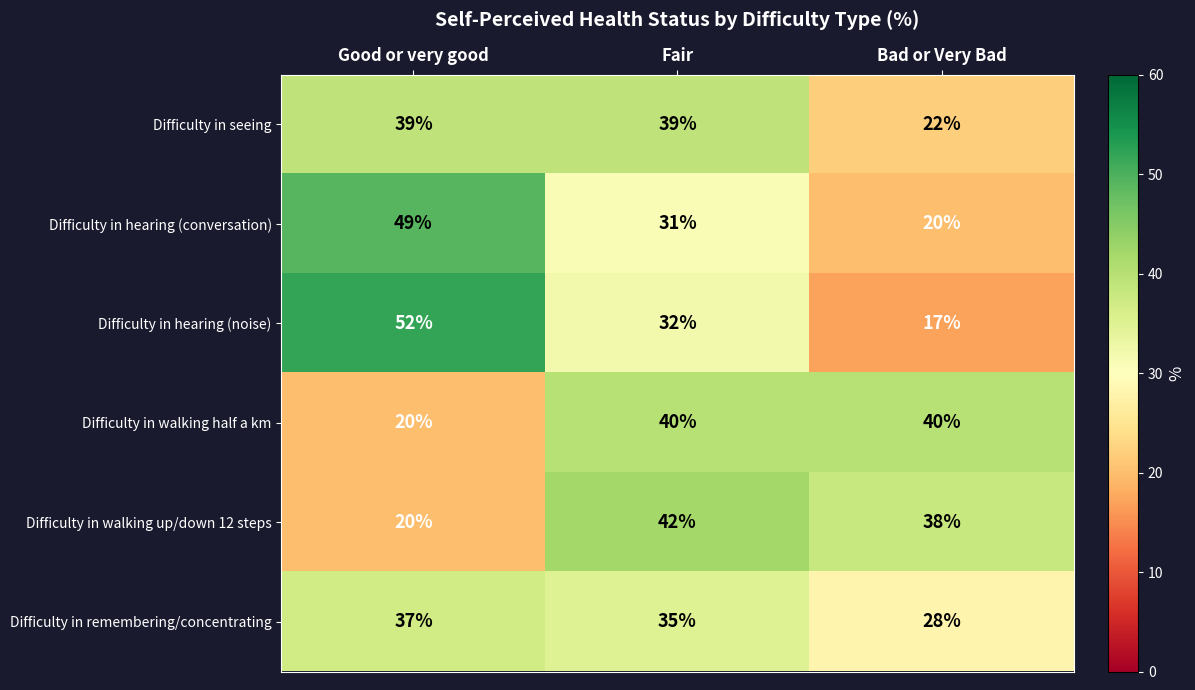

List the series in order of their peak value, highest first.

Difficulty in hearing (noise), Difficulty in hearing (conversation), Difficulty in walking up/down 12 steps, Difficulty in walking half a km, Difficulty in seeing, Difficulty in remembering/concentrating